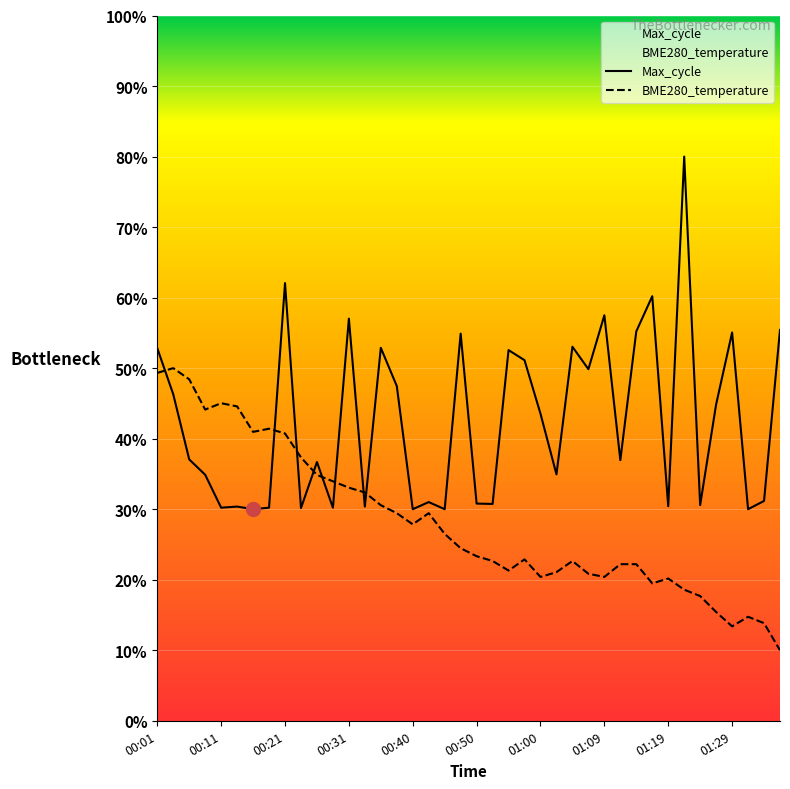

At which category does BME280_temperature reach its first local peak?

00:03